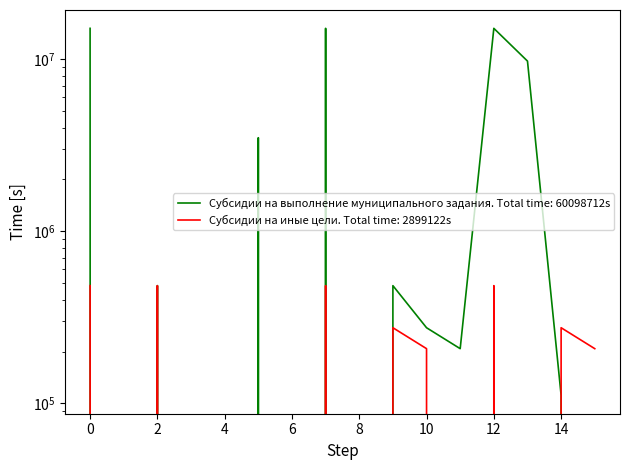

The value of Субсидии на иные цели at 9 is 275187. True or false?

True